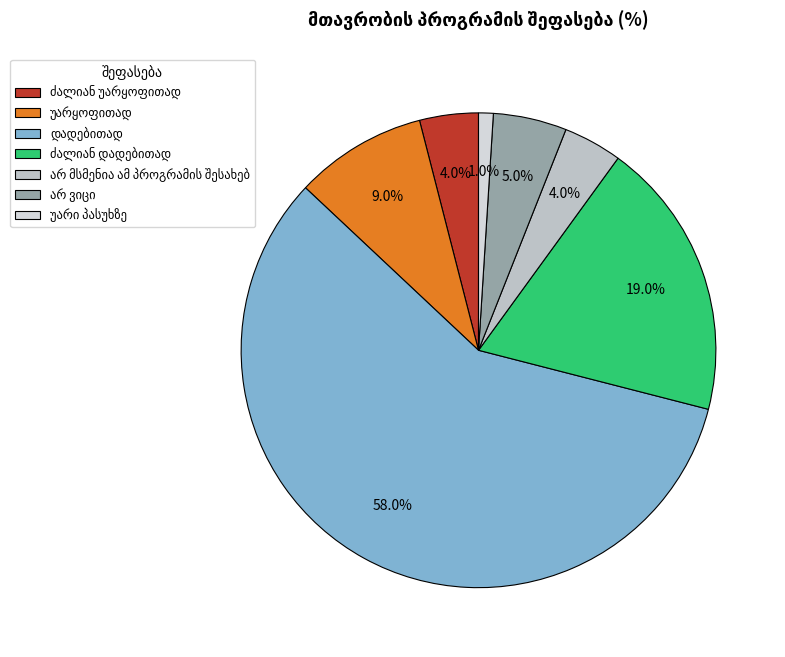

How many slices are in this pie chart?

7